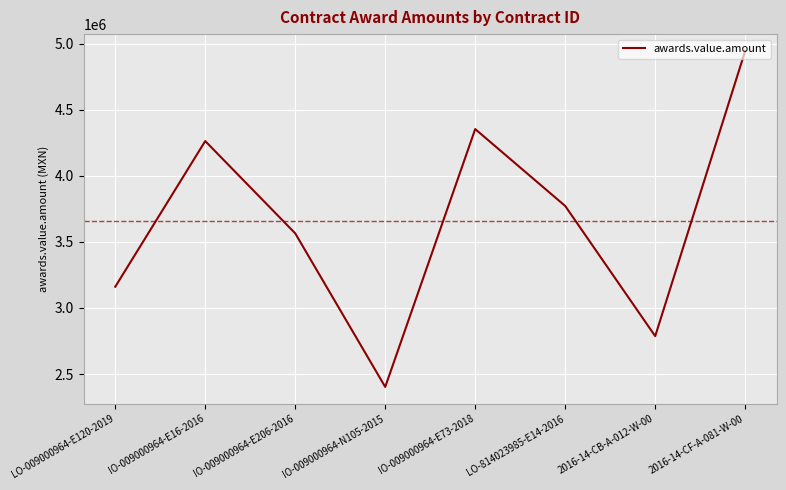

How many interior local peaks (higher than both neighbors) does the data have?

2